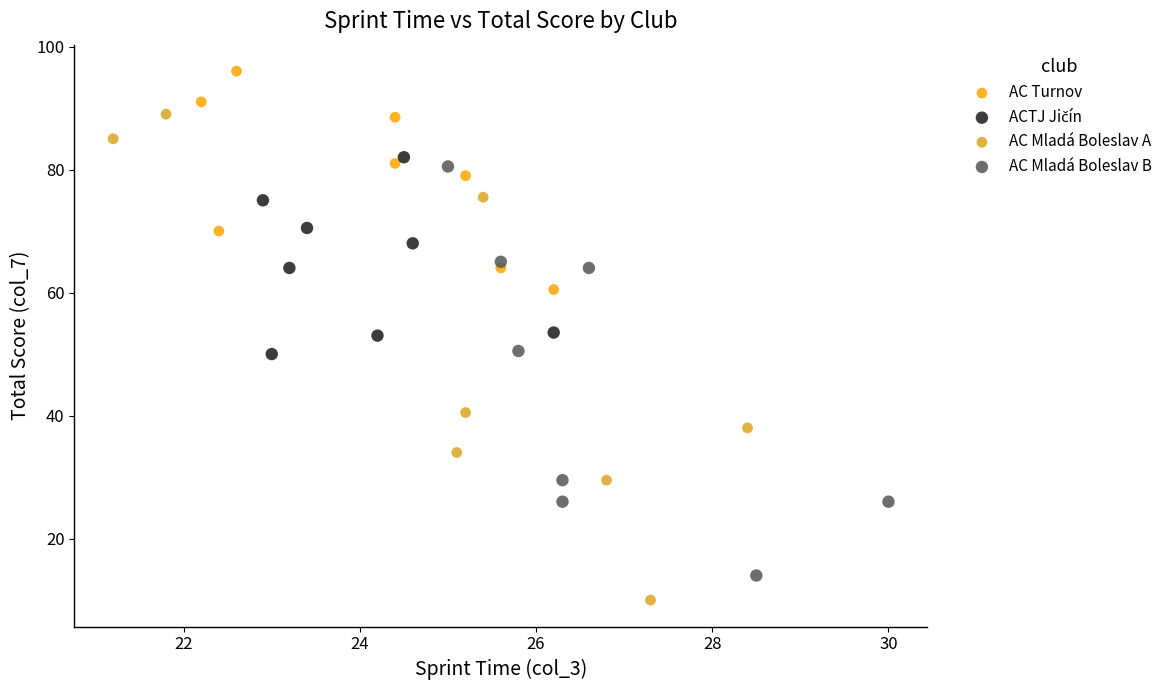

Which series contains the highest Y value?

AC Turnov